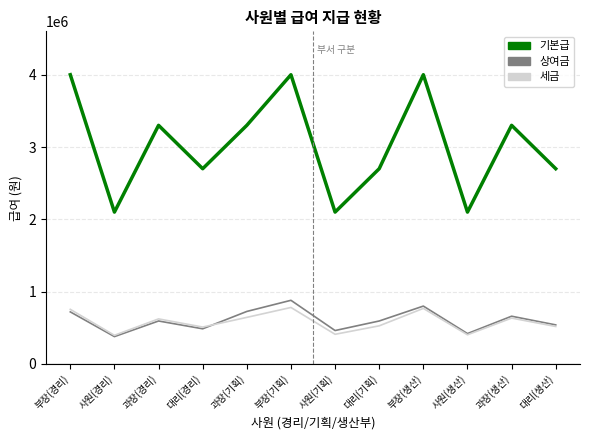

What is the sum of all 기본급 values?

36300000